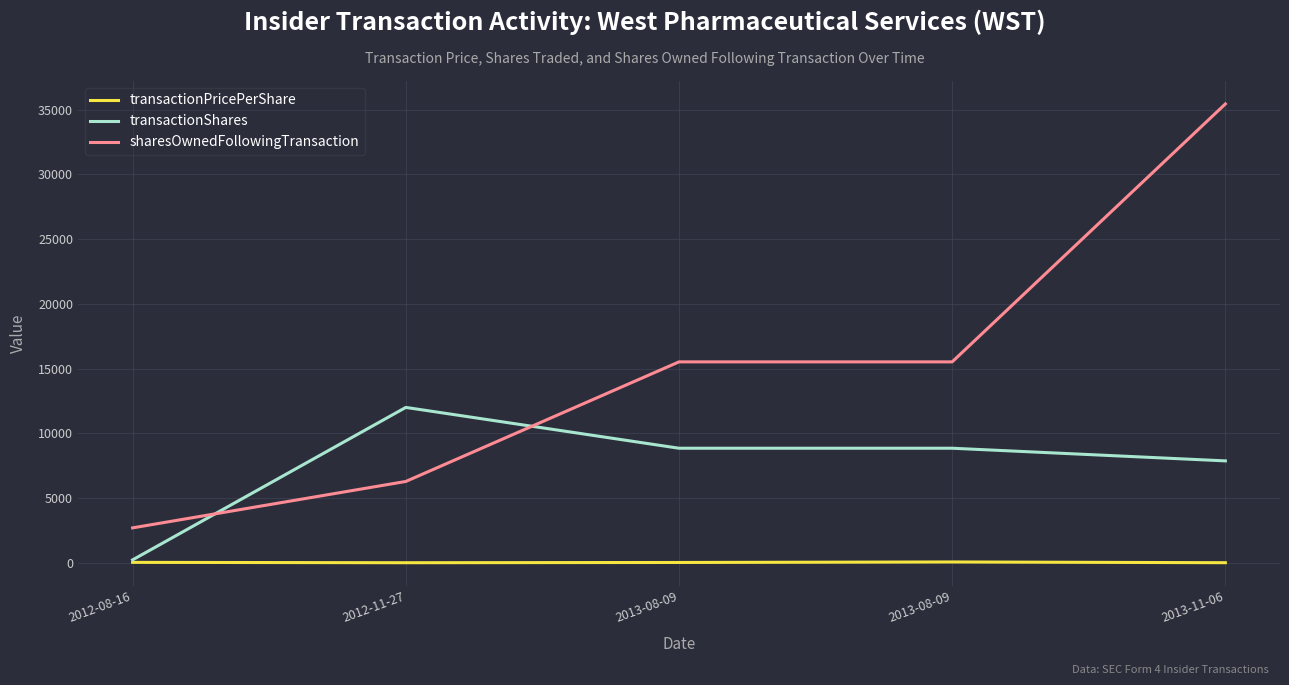

Reading right to left, transcribe all the data shown in this chart.

transactionPricePerShare: 2013-11-06=21.2	2013-08-09=78.2	2013-08-09=39.2	2012-11-27=19.4	2012-08-16=47.7
transactionShares: 2013-11-06=7883.0	2013-08-09=8860.0	2013-08-09=8860.0	2012-11-27=12012.0	2012-08-16=240.0
sharesOwnedFollowingTransaction: 2013-11-06=35444.0	2013-08-09=15528.0	2013-08-09=15528.0	2012-11-27=6295.0	2012-08-16=2711.0